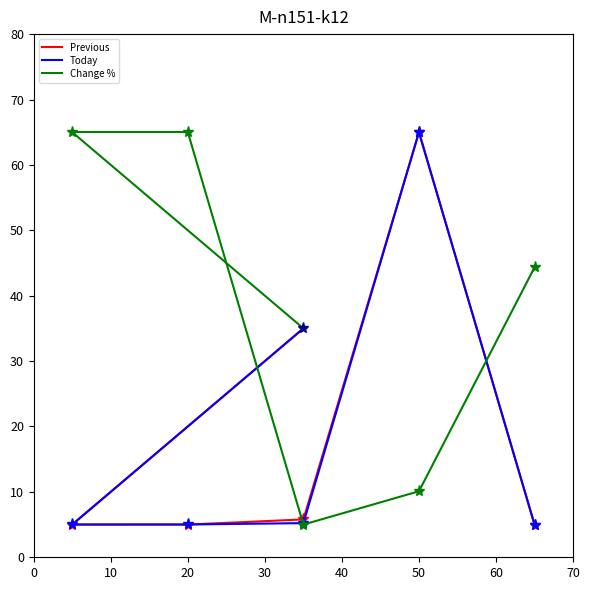

List the series in order of their peak value, highest first.

Change %, Previous, Today